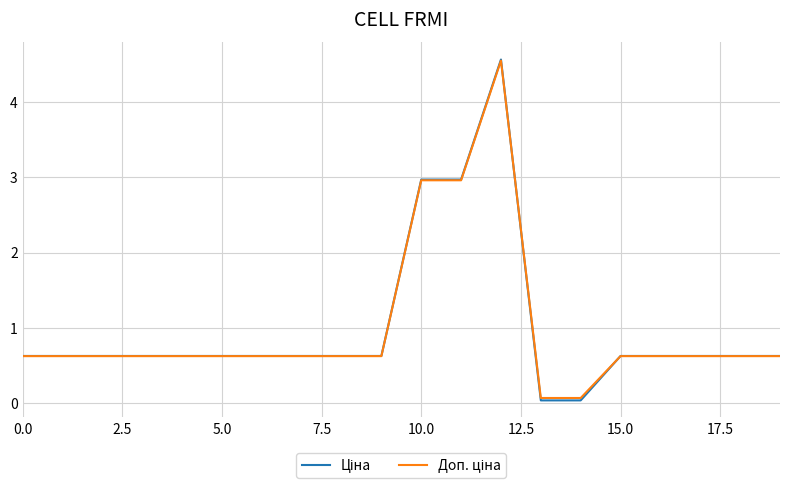

What is the greatest value displayed?

4.6